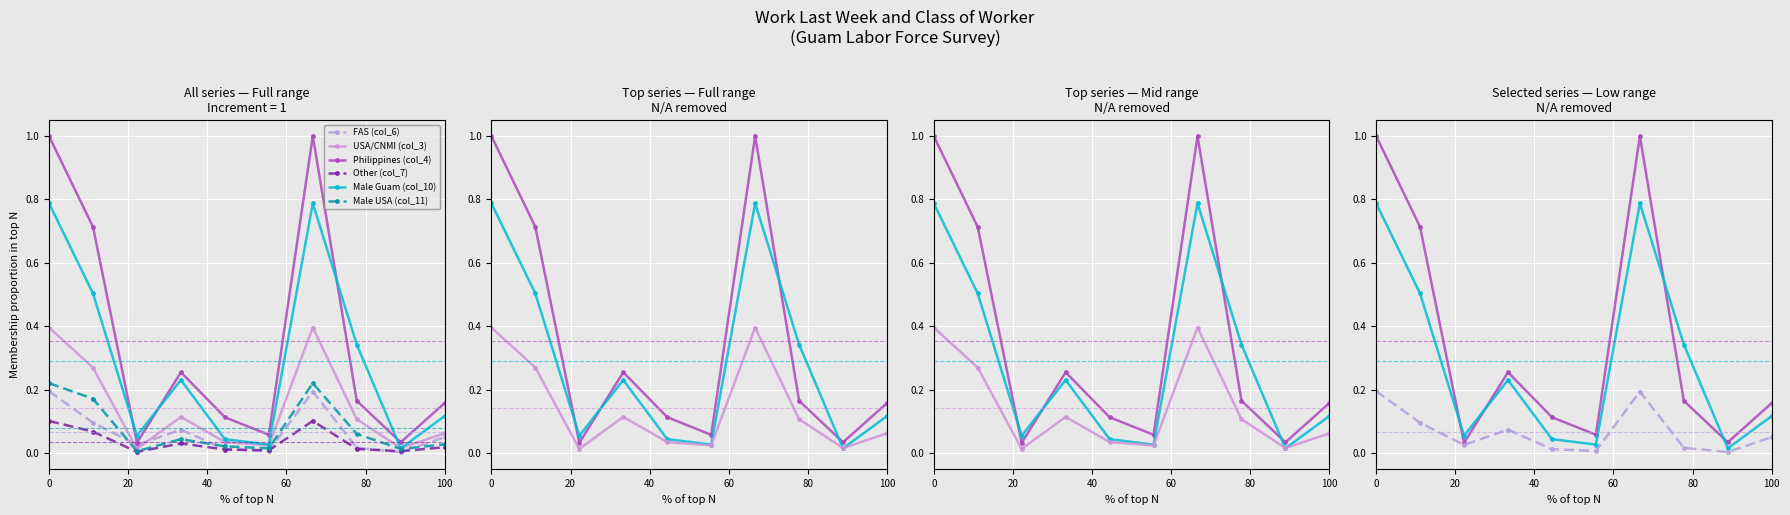

List the series in order of their peak value, lowest first.

Other (col_7), FAS (col_6), Male USA (col_11), USA/CNMI (col_3), Male Guam (col_10), Philippines (col_4)